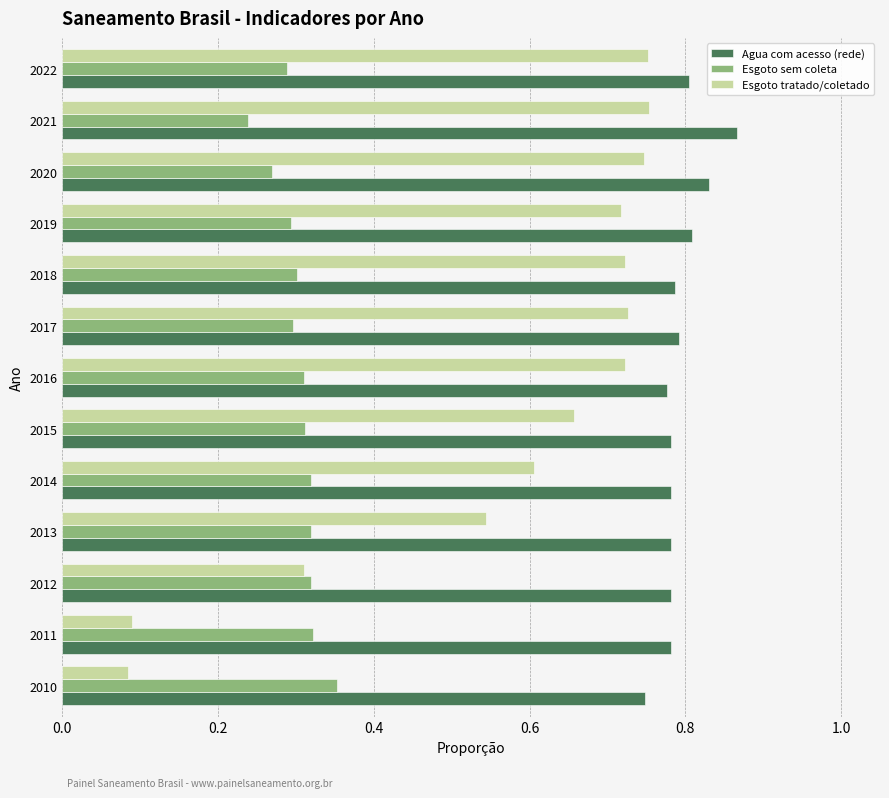

How many data points does each series have?

13